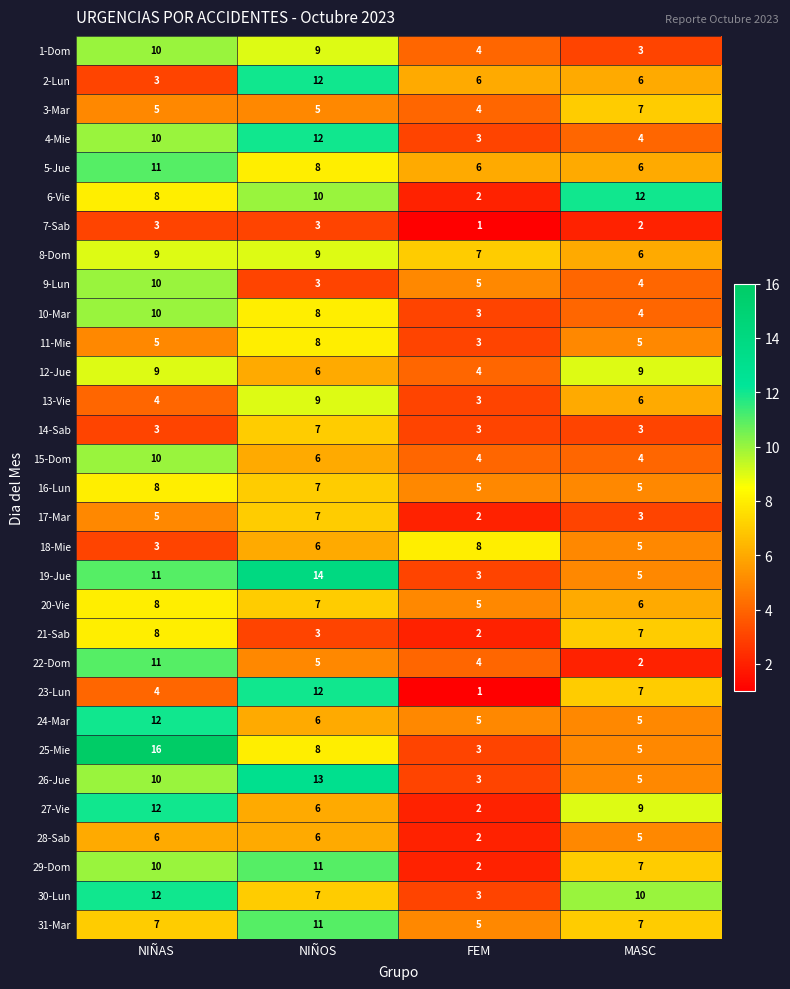

What is the difference between the highest and lowest values at FEM?

7